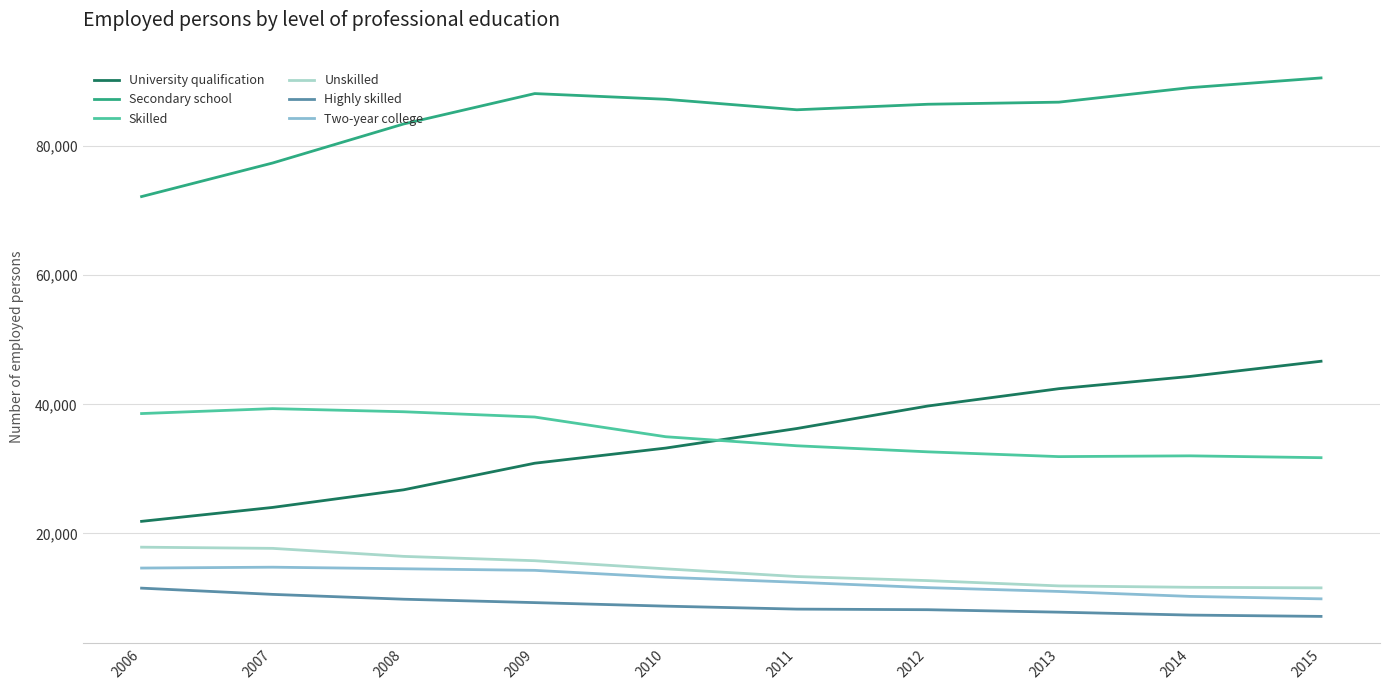

Which series changed the most between 2011 and 2015?

University qualification